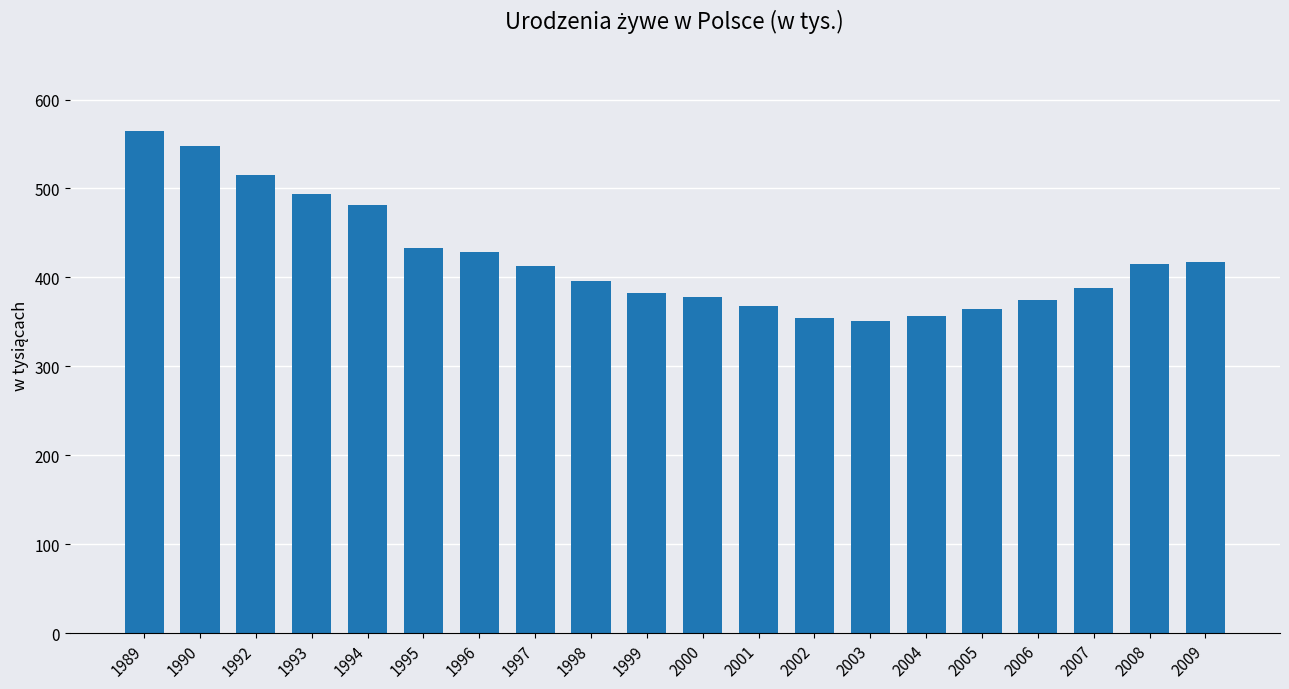

What is the smallest value displayed?

351.1